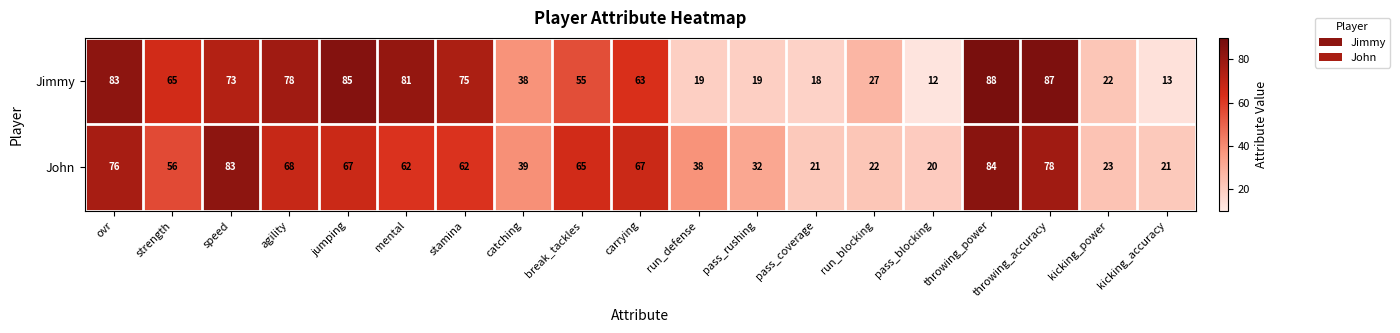

What is the total value across all series at agility?

146